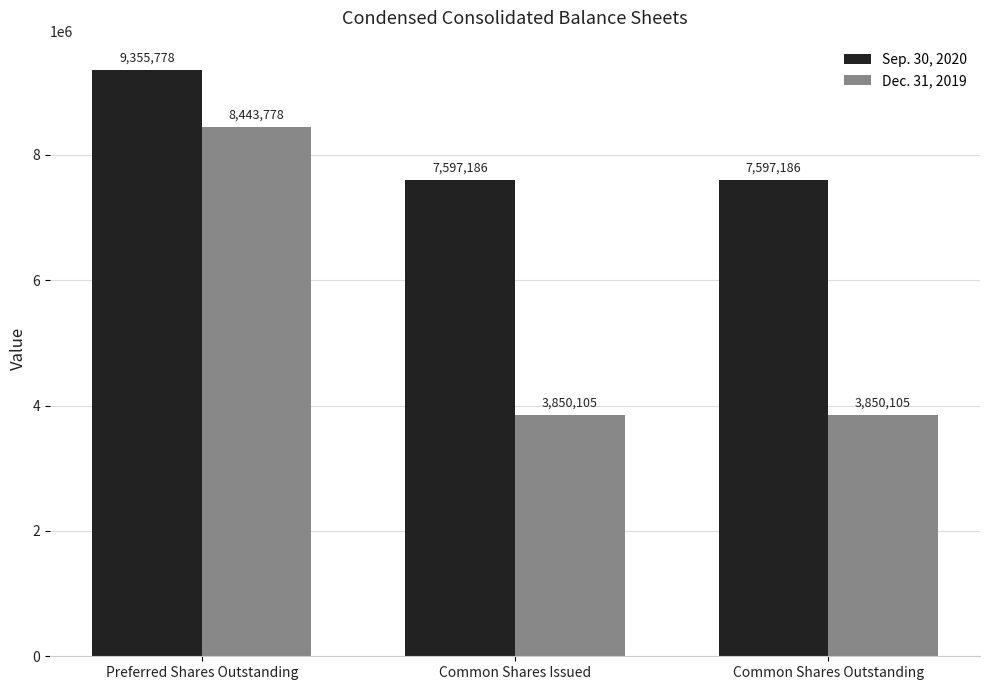

Count the Sep. 30, 2020 values in the range 7597186 to 9355778.

3